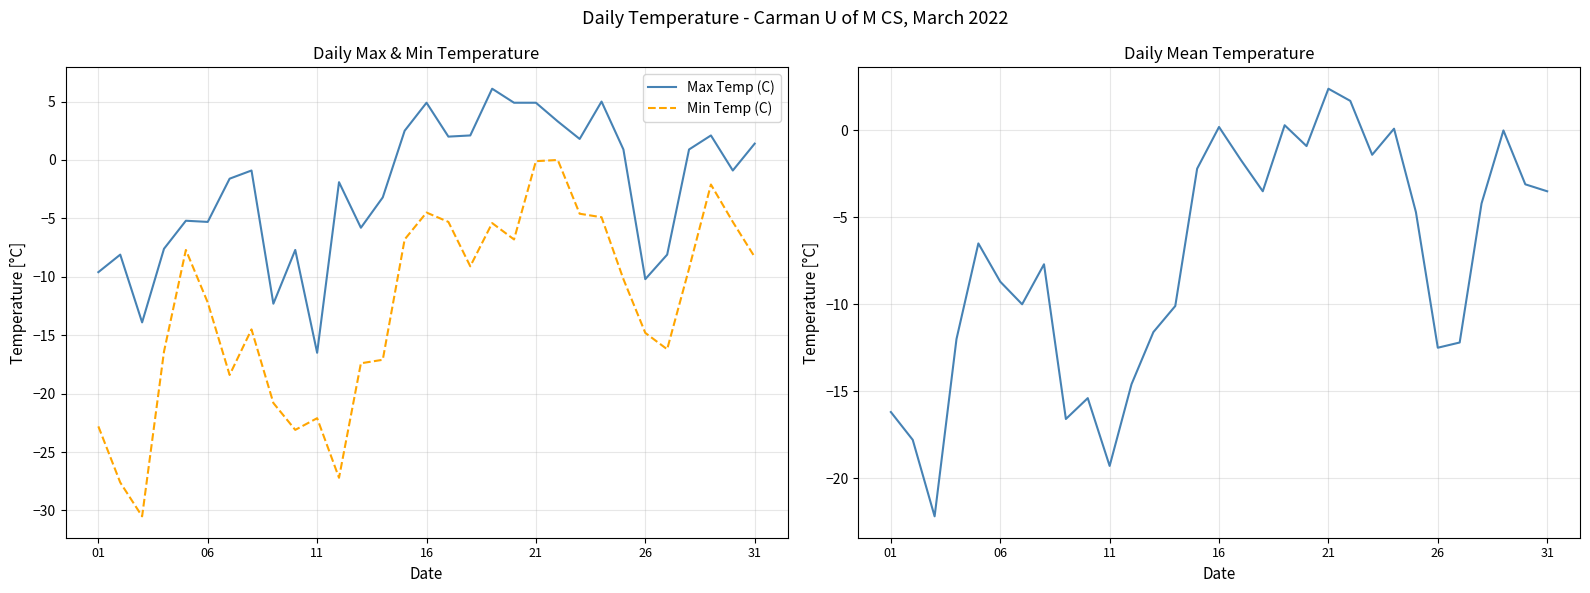

True or false: Max Temp (C) and Min Temp (C) intersect in this chart.

False